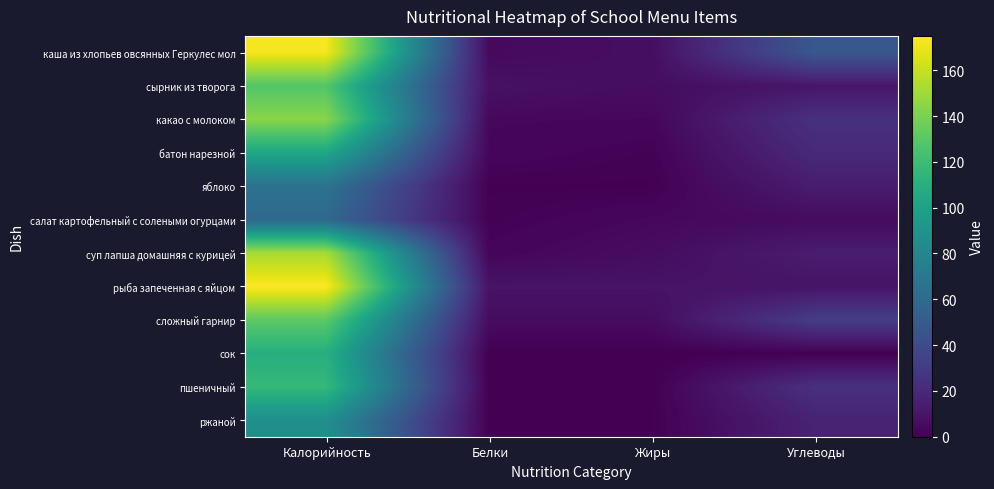

Reading right to left, transcribe all the data shown in this chart.

каша из хлопьев овсянных Геркулес мол: Углеводы=47.7	Жиры=6.7	Белки=4.5	Калорийность=172.5
сырник из творога: Углеводы=10.3	Жиры=6.1	Белки=8.0	Калорийность=128.0
какао с молоком: Углеводы=25.0	Жиры=3.3	Белки=3.6	Калорийность=144.0
батон нарезной: Углеводы=20.5	Жиры=1.2	Белки=3.0	Калорийность=104.0
яблоко: Углеводы=13.7	Жиры=0.5	Белки=0.5	Калорийность=66.2
салат картофельный с солеными огурцами: Углеводы=5.3	Жиры=3.7	Белки=1.1	Калорийность=59.4
суп лапша домашняя с курицей: Углеводы=13.9	Жиры=5.8	Белки=2.5	Калорийность=152.0
рыба запеченная с яйцом: Углеводы=9.1	Жиры=9.1	Белки=9.1	Калорийность=175.0
сложный гарнир: Углеводы=31.8	Жиры=5.7	Белки=5.7	Калорийность=131.0
сок: Углеводы=0.2	Жиры=0.0	Белки=0.0	Калорийность=110.0
пшеничный: Углеводы=24.6	Жиры=0.4	Белки=0.4	Калорийность=117.0
ржаной: Углеводы=16.7	Жиры=0.6	Белки=0.6	Калорийность=87.0